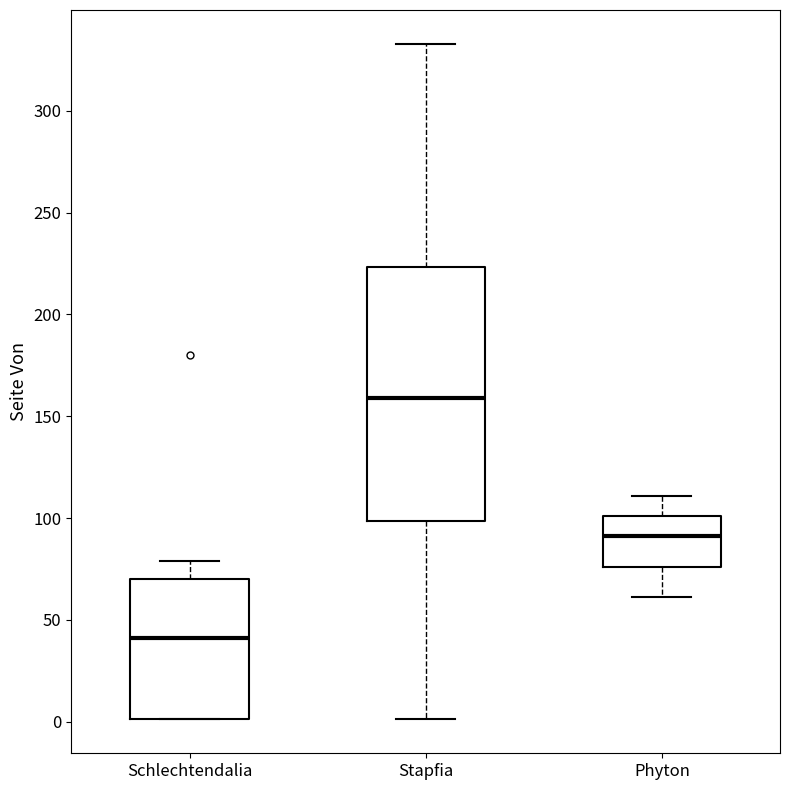

Reading left to right, read every box against the y-axis: the position of its median line, the range the box covers, and the ends of its whiskers. The values are not printed on the chart, so give them approximately, as read against the axis.

Schlechtendalia: median 40, box 0 to 70, whiskers 0 to 80
Stapfia: median 160, box 100 to 225, whiskers 0 to 335
Phyton: median 90, box 75 to 100, whiskers 60 to 110